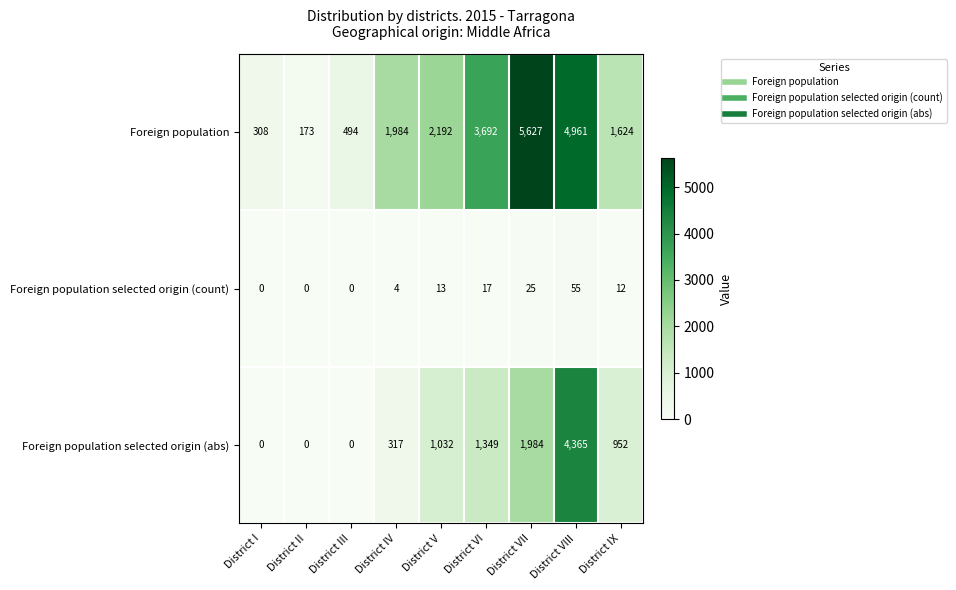

At how many categories does at least one series exceed 4627?

2